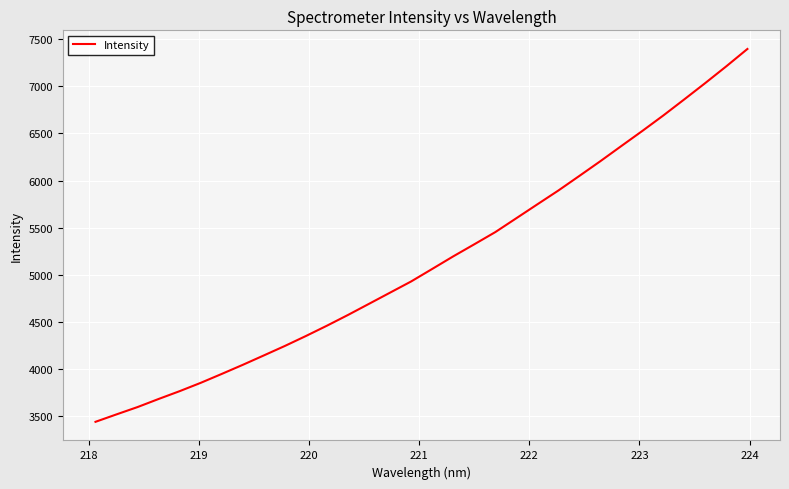

What is the difference between the maximum and minimum values?

3965.5